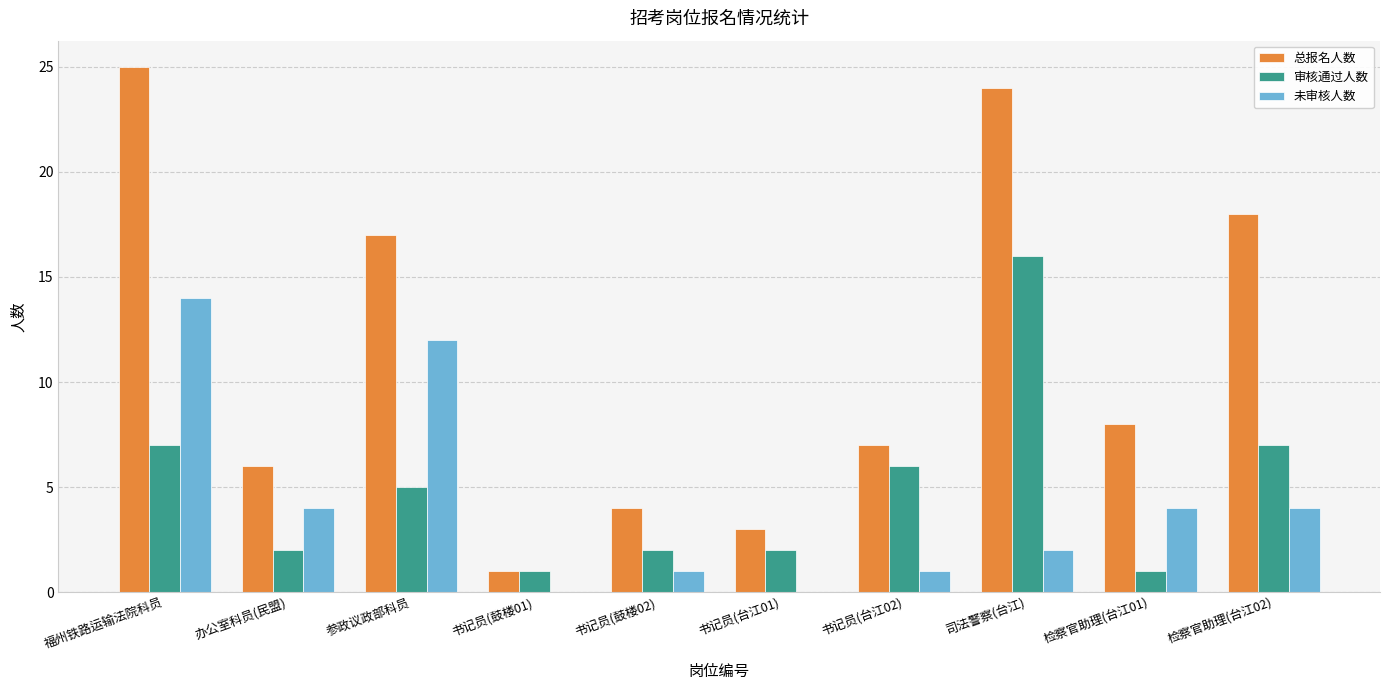

Between 书记员(台江02) and 检察官助理(台江02), which series saw the biggest shift?

总报名人数